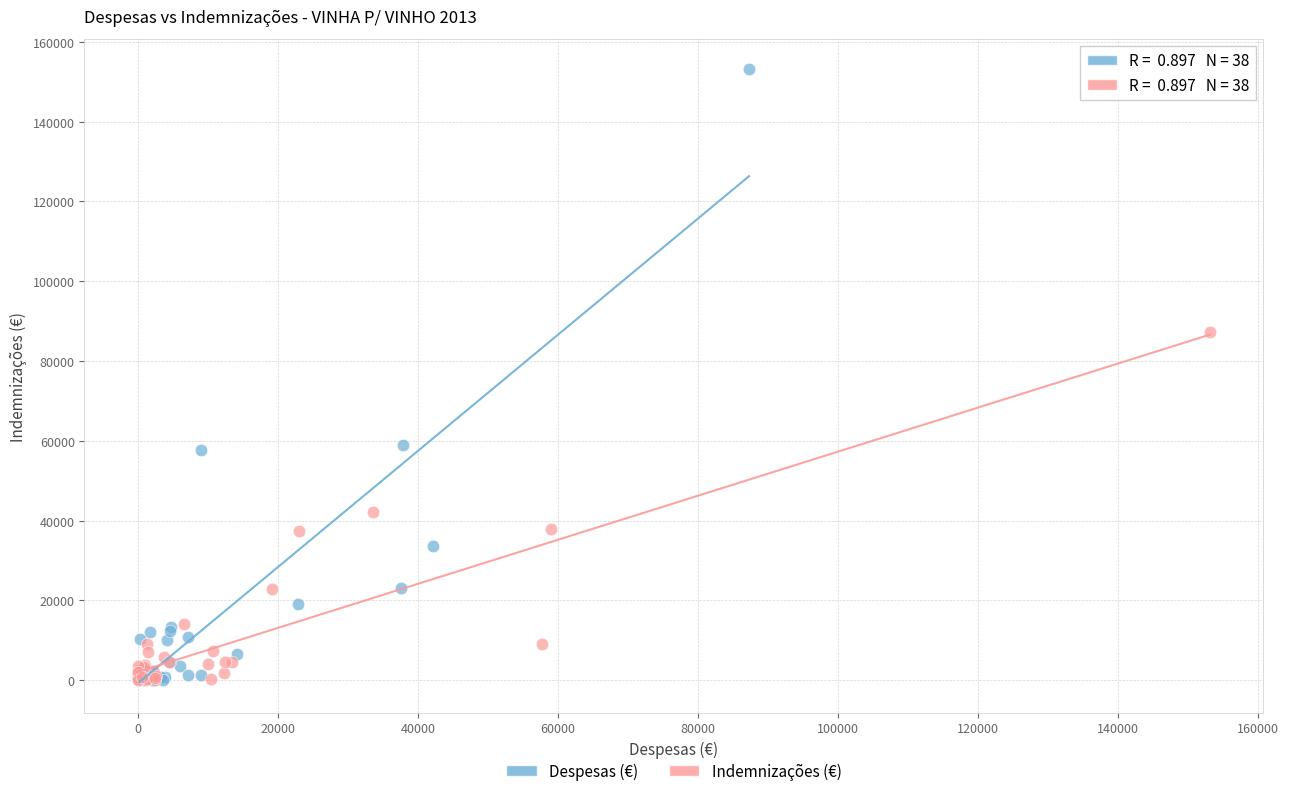

Which series reaches the maximum Y coordinate?

Despesas (€)